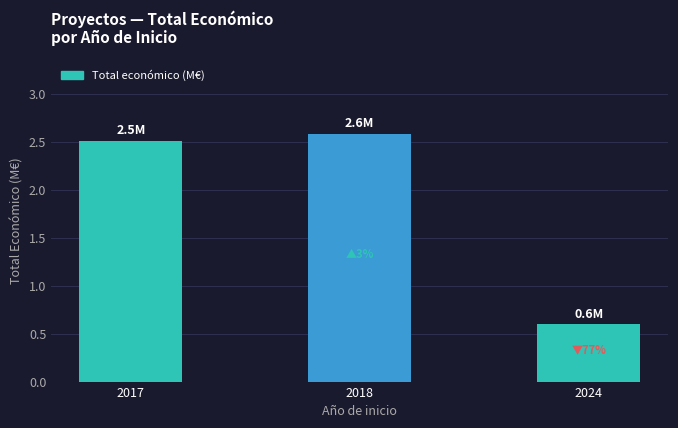

Rank the categories by value from lowest to highest.

2024, 2017, 2018